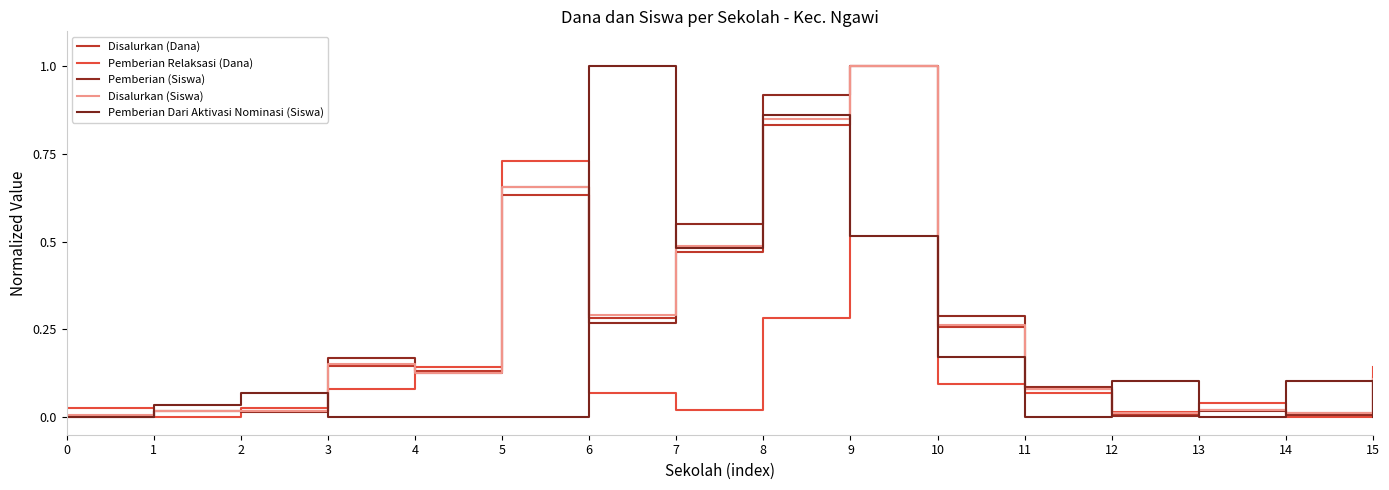

Does the chart display data point markers on the line(s)?

No